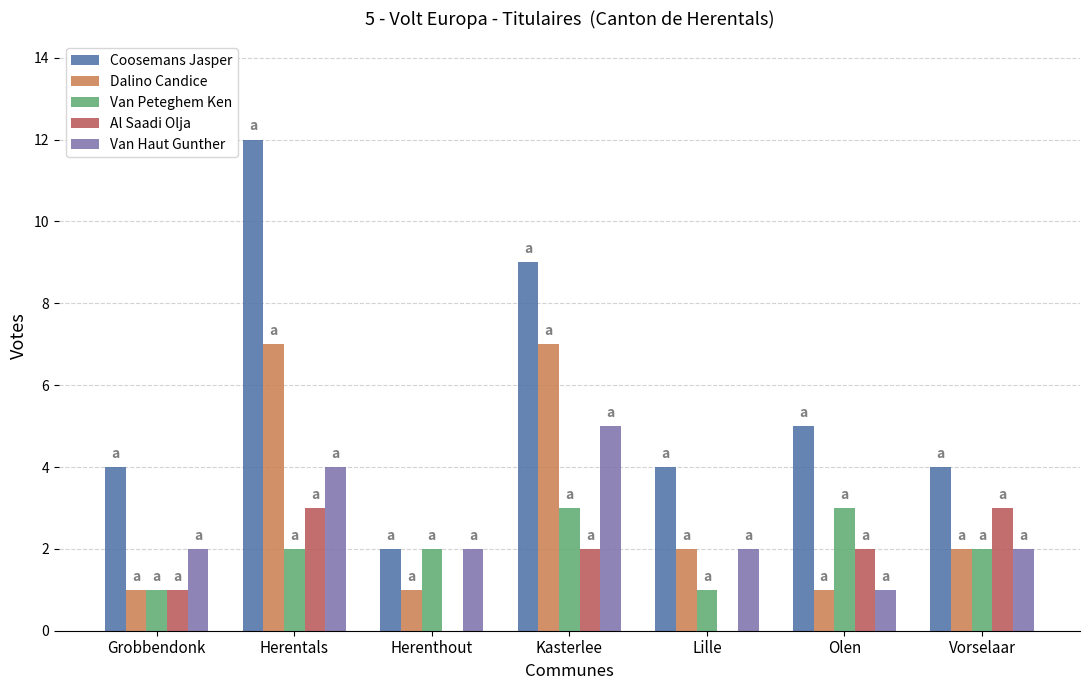

Count the number of data series in this chart.

5